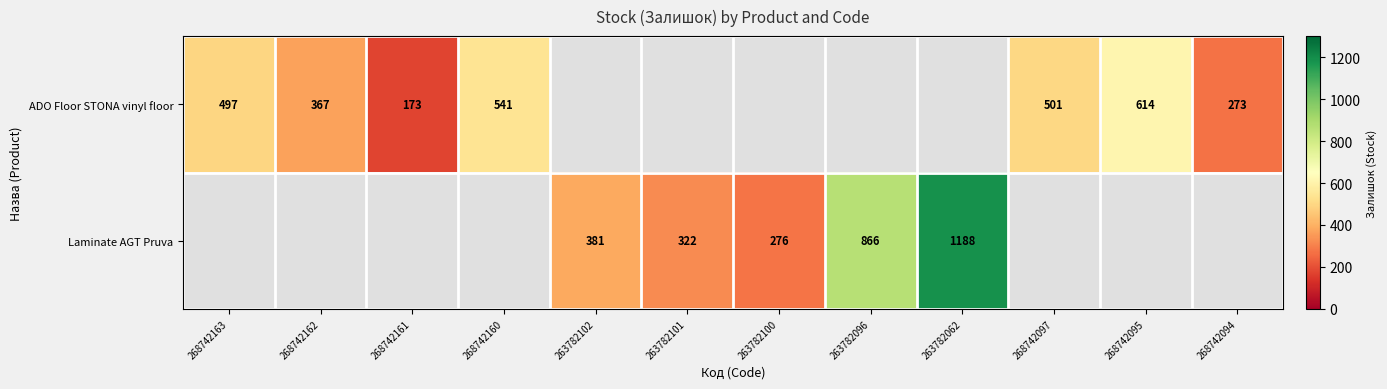

Is the value of ADO Floor STONA vinyl floor at 268742095 greater than the value of Laminate AGT Pruva at 263782102?

Yes